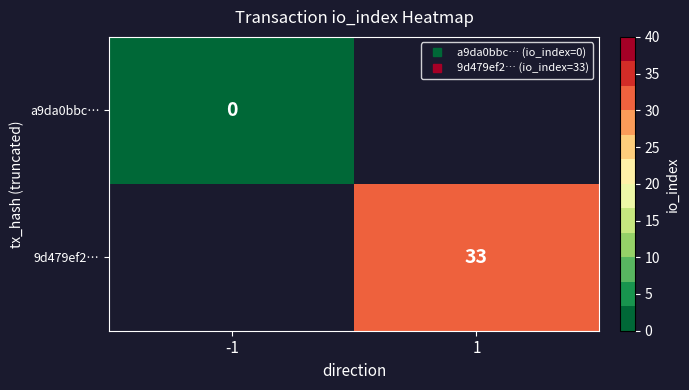

How many data points does each series have?

2